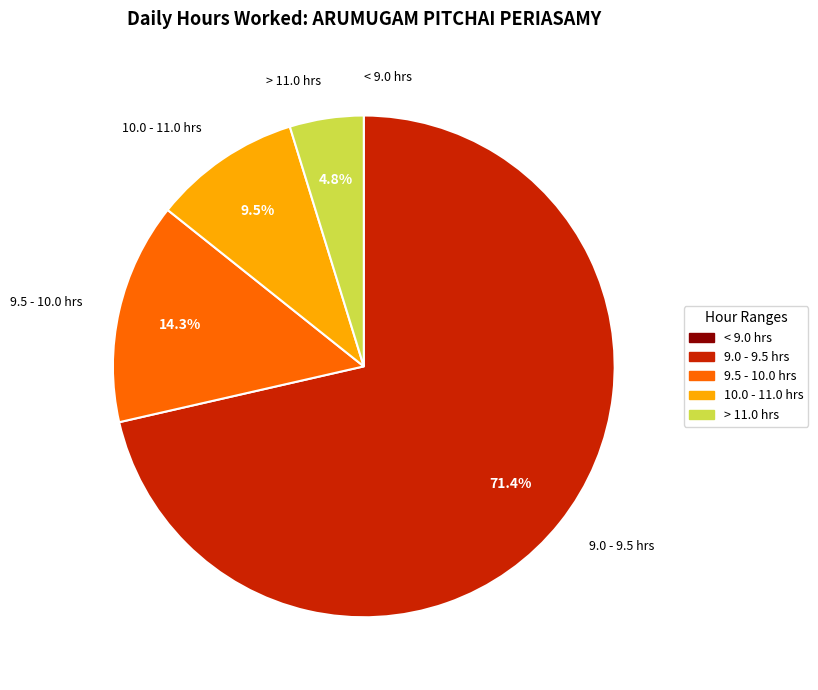

To the nearest percent, what is the difference between the largest and smallest slice percentages?

71%